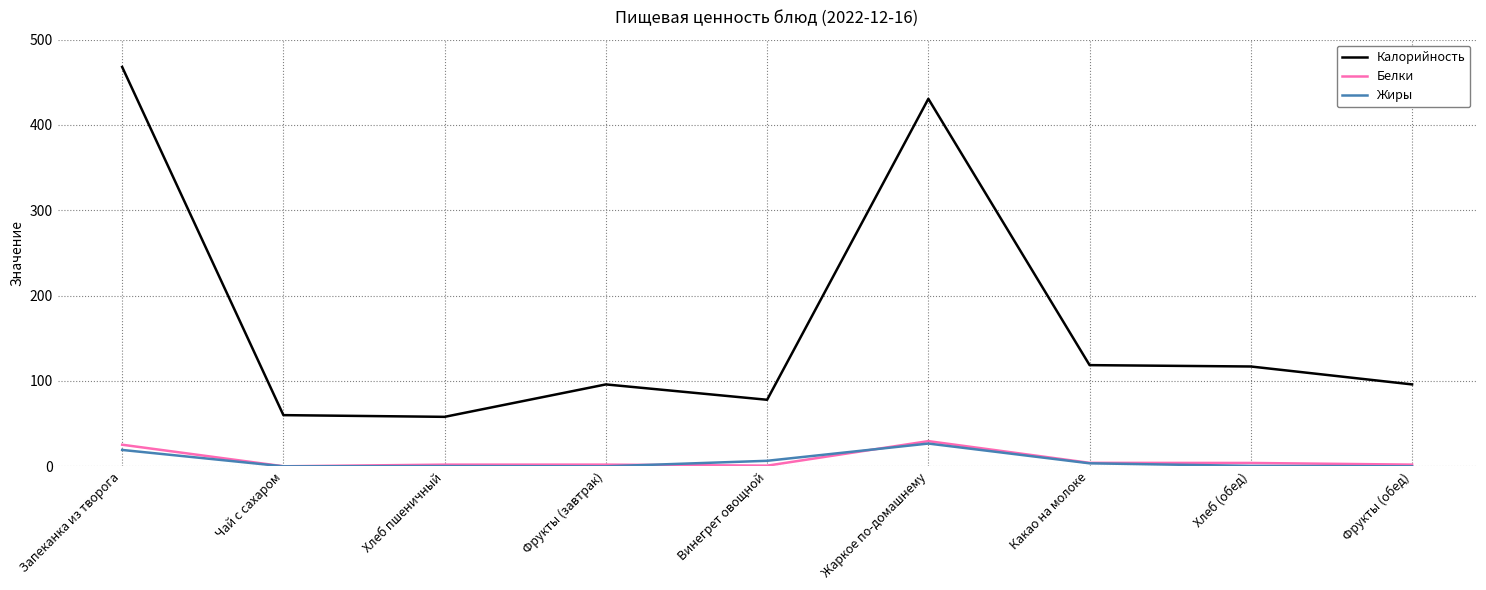

At which label does Калорийность reach its peak?

Запеканка из творога